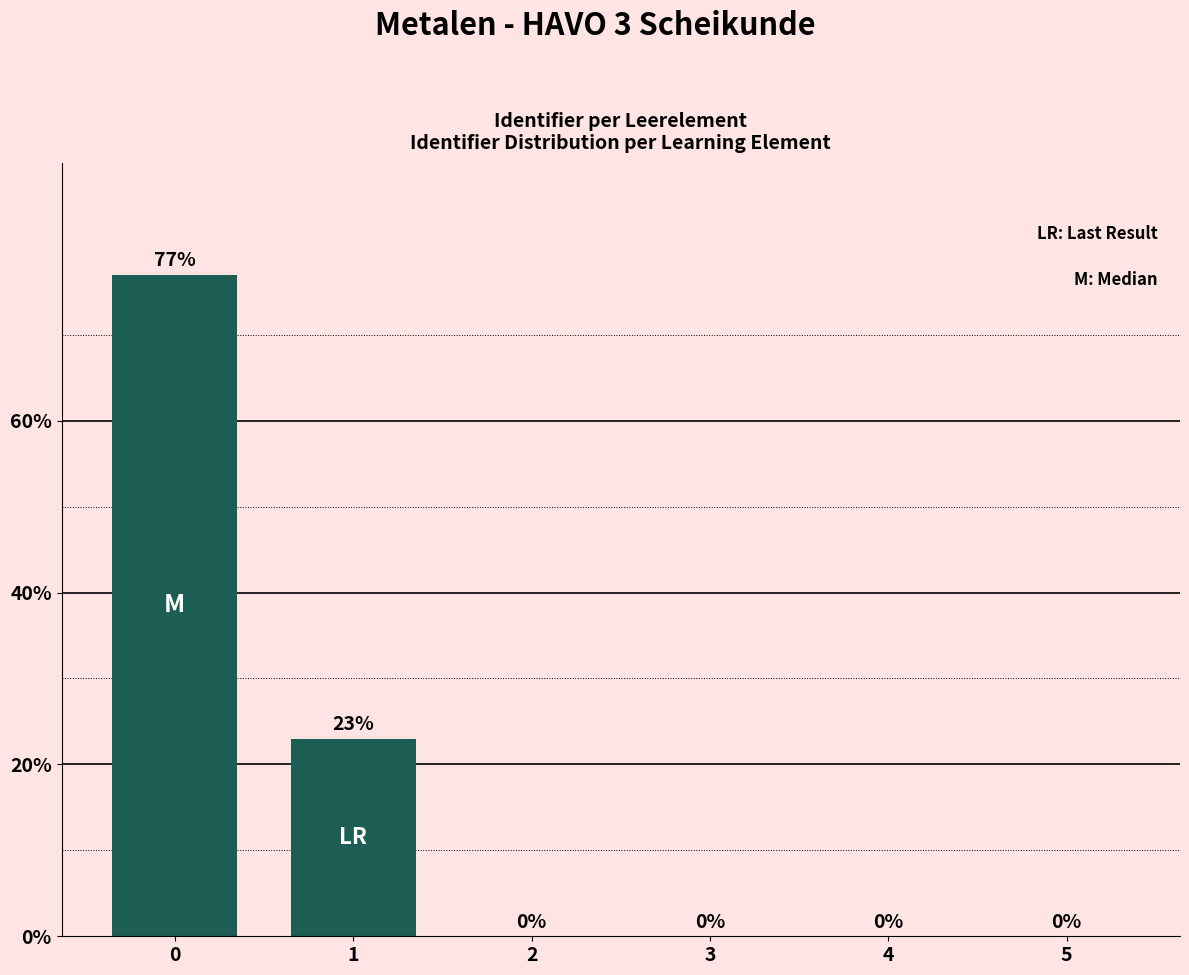

Reading left to right, list all the values displayed in this chart.

0=77	1=23	2=0	3=0	4=0	5=0